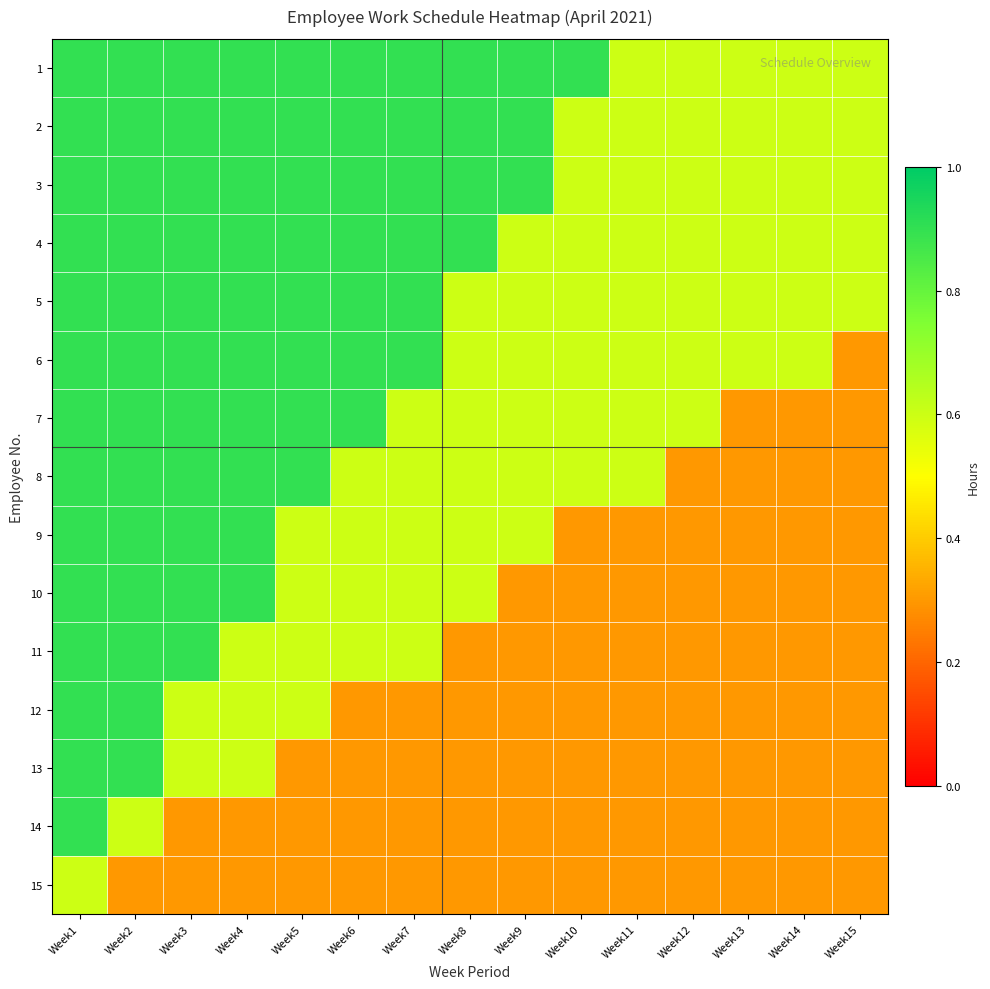

What is the maximum value shown in the chart?

0.9